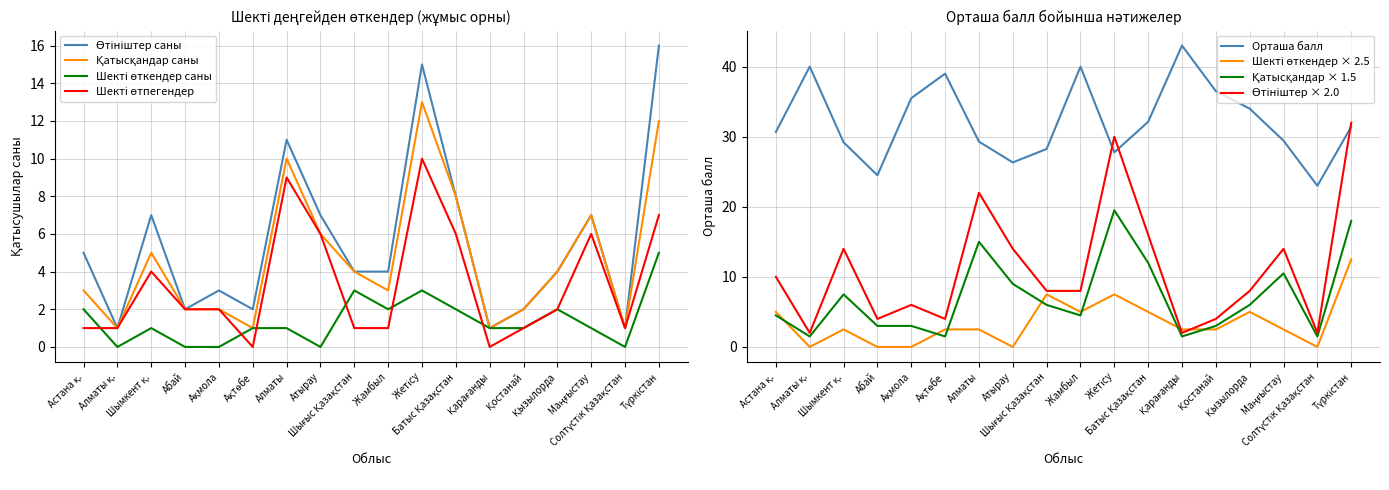

Which series has the largest range (max minus min)?

Орташа балл